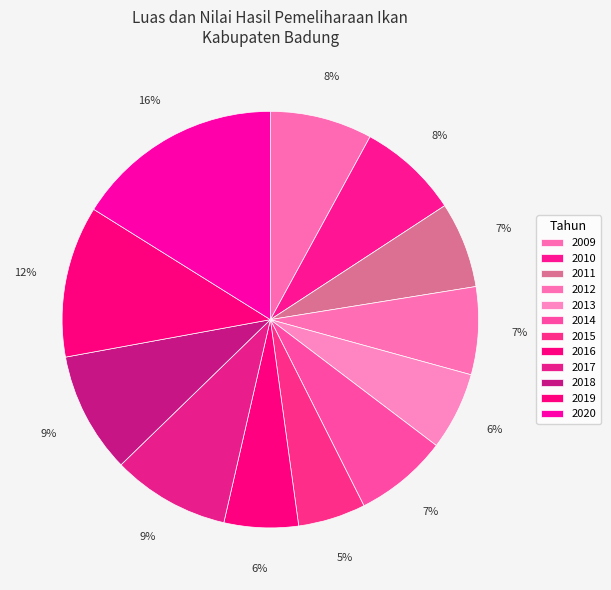

True or false: 2012 accounts for 7% of the total.

True